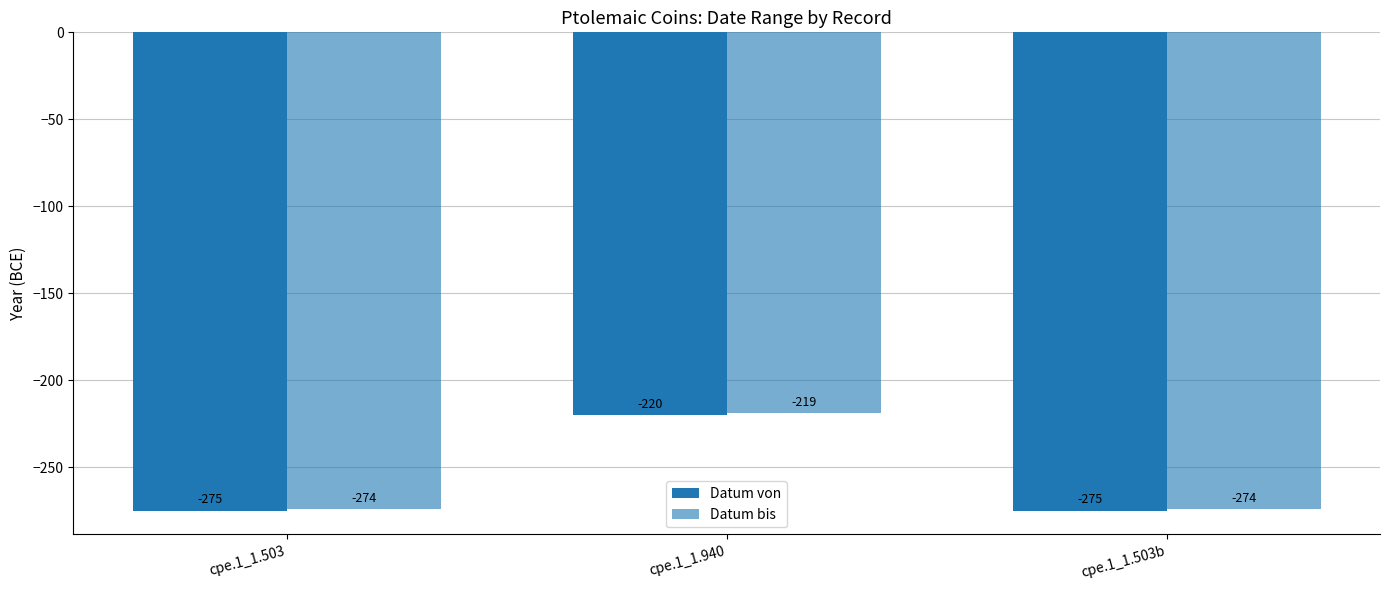

How many bars are there in total?

6